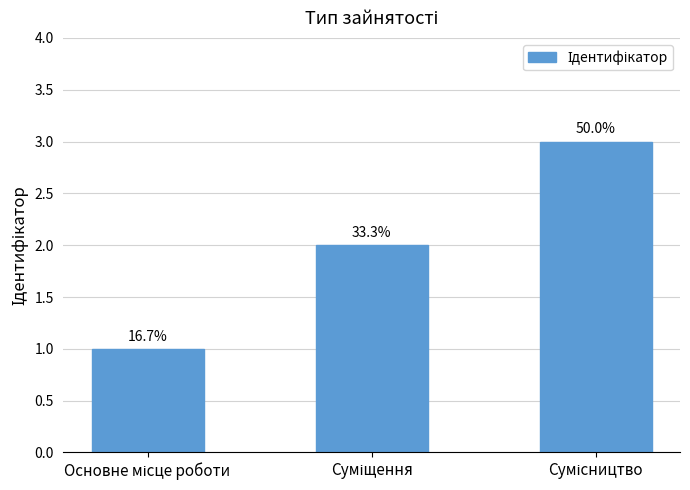

Where is the data nearest to the value 2?

Суміщення